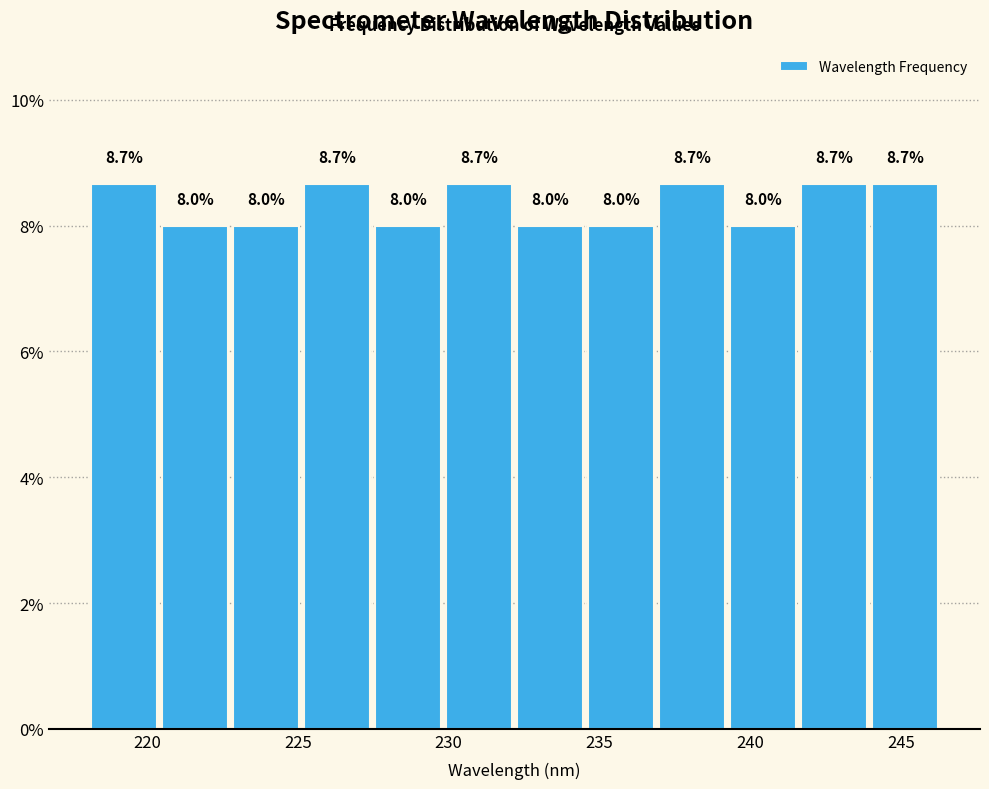

Reading left to right, list every bar in this chart as the range it spans on the x-axis followed by its height. The bar edges are not printed on the chart, so give them approximately, as read against the axis.

218.0 to 220.5: 8.7
220.5 to 223.0: 8.0
223.0 to 225.0: 8.0
225.0 to 227.5: 8.7
227.5 to 230.0: 8.0
230.0 to 232.0: 8.7
232.0 to 234.5: 8.0
234.5 to 237.0: 8.0
237.0 to 239.0: 8.7
239.0 to 241.5: 8.0
241.5 to 244.0: 8.7
244.0 to 246.5: 8.7